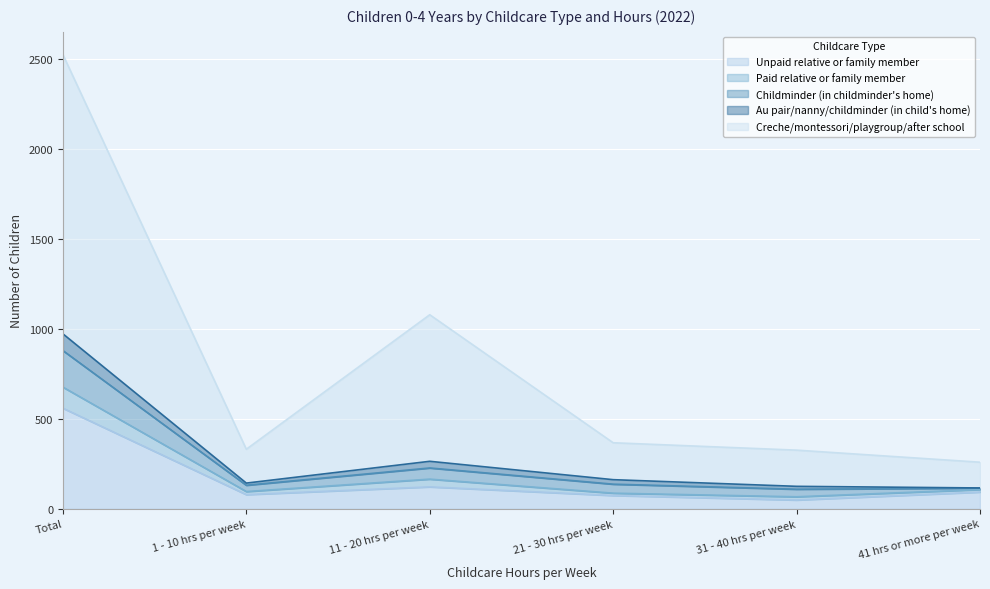

Does the chart display data point markers on the line(s)?

No